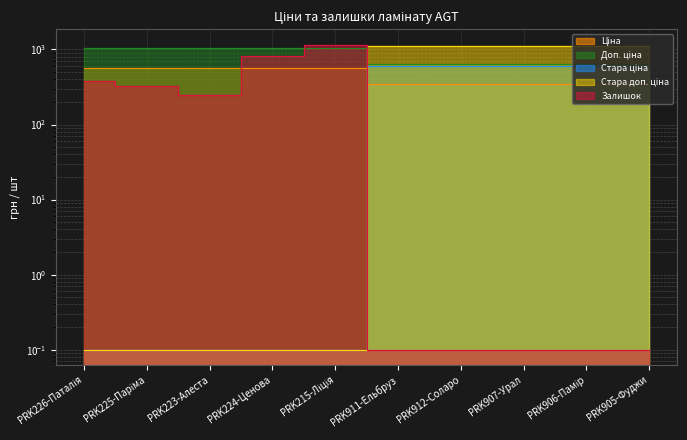

At how many categories does at least one series exceed 709?

10